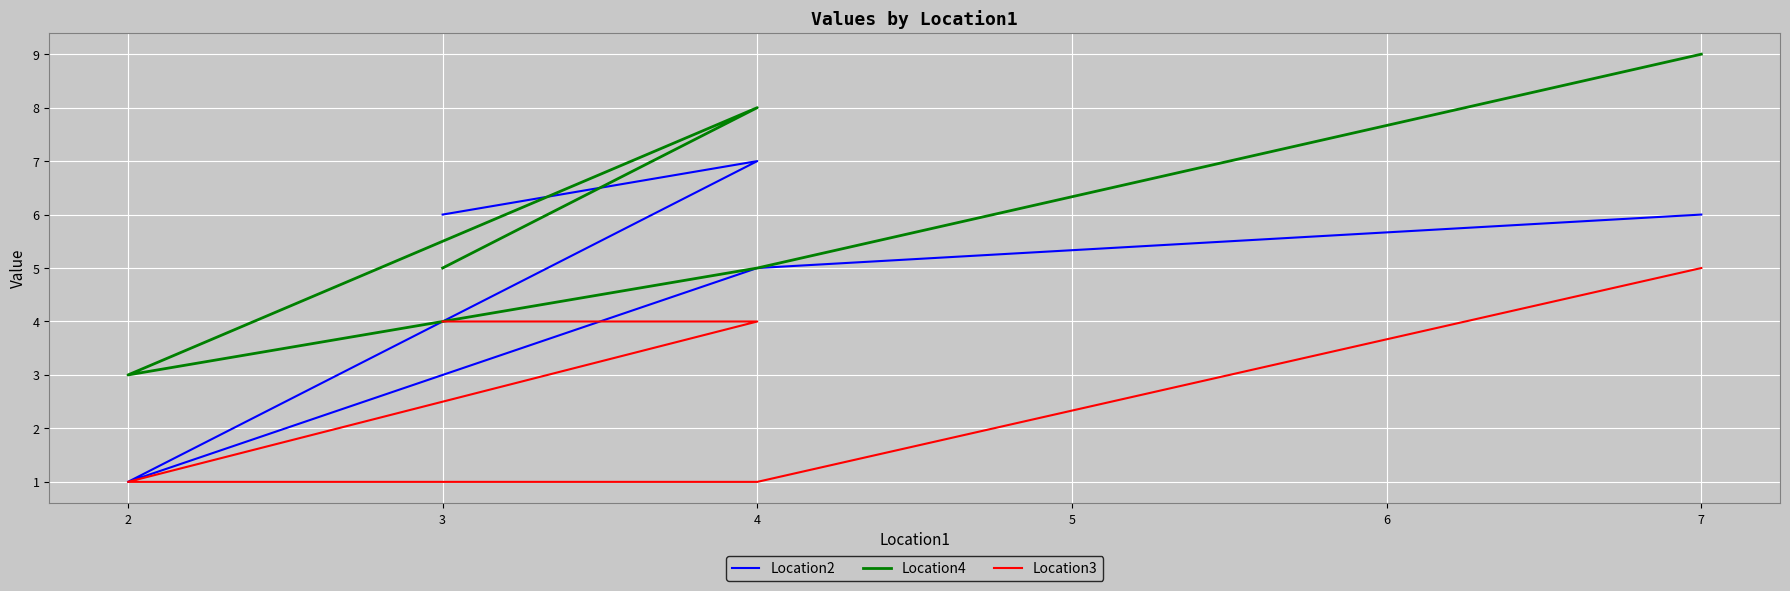

At how many categories does at least one series exceed 3?

4